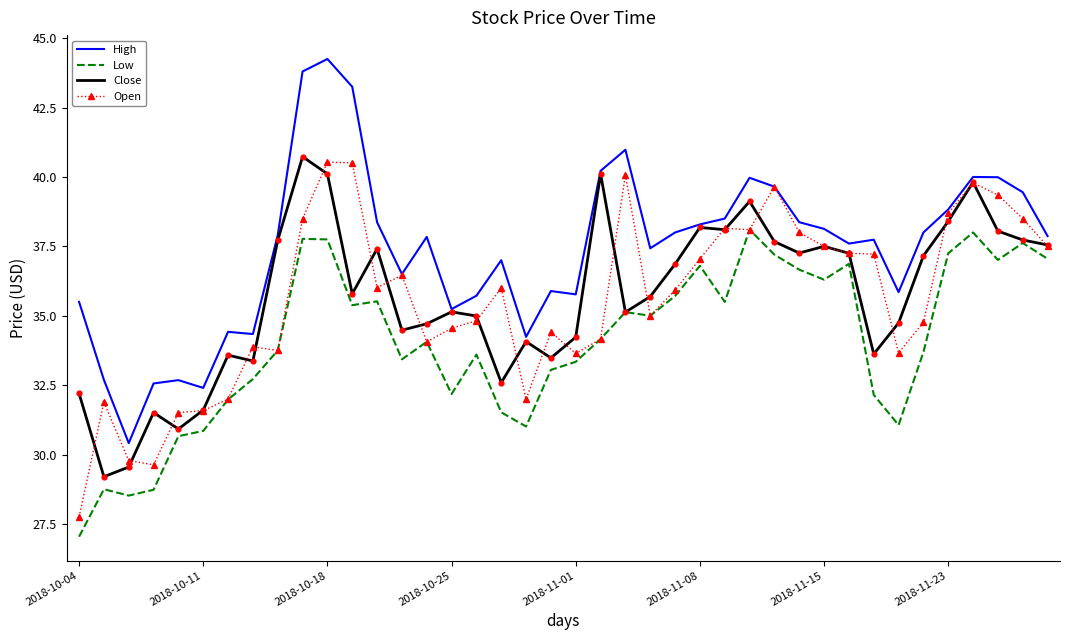

What is the minimum value shown in the chart?

27.0